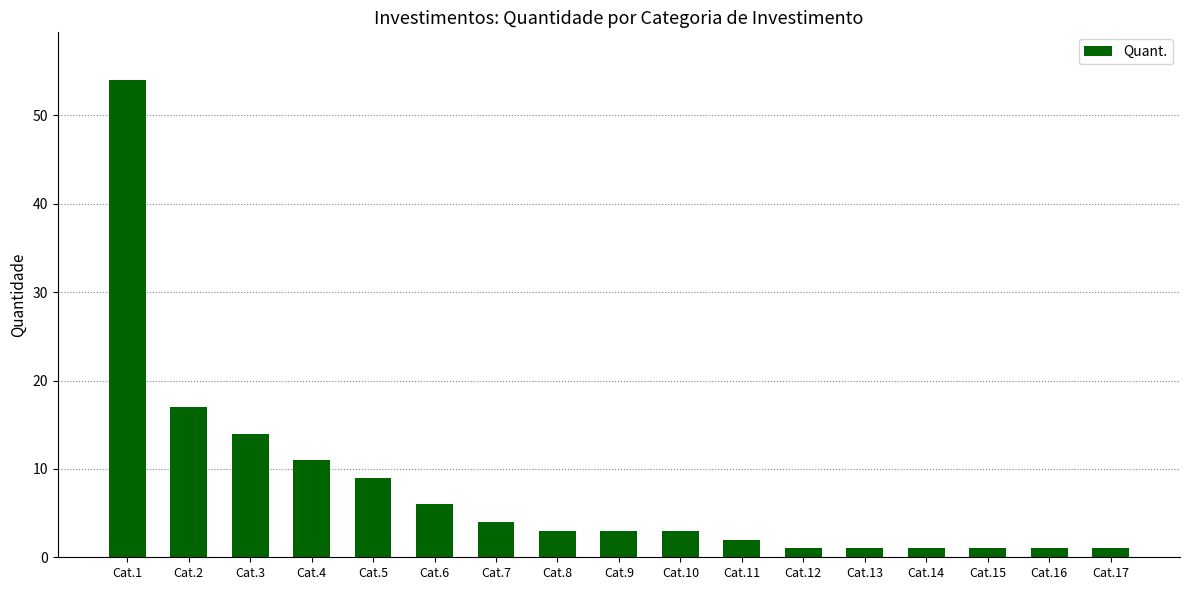

True or false: the data shows 15 at Cat.4.

False